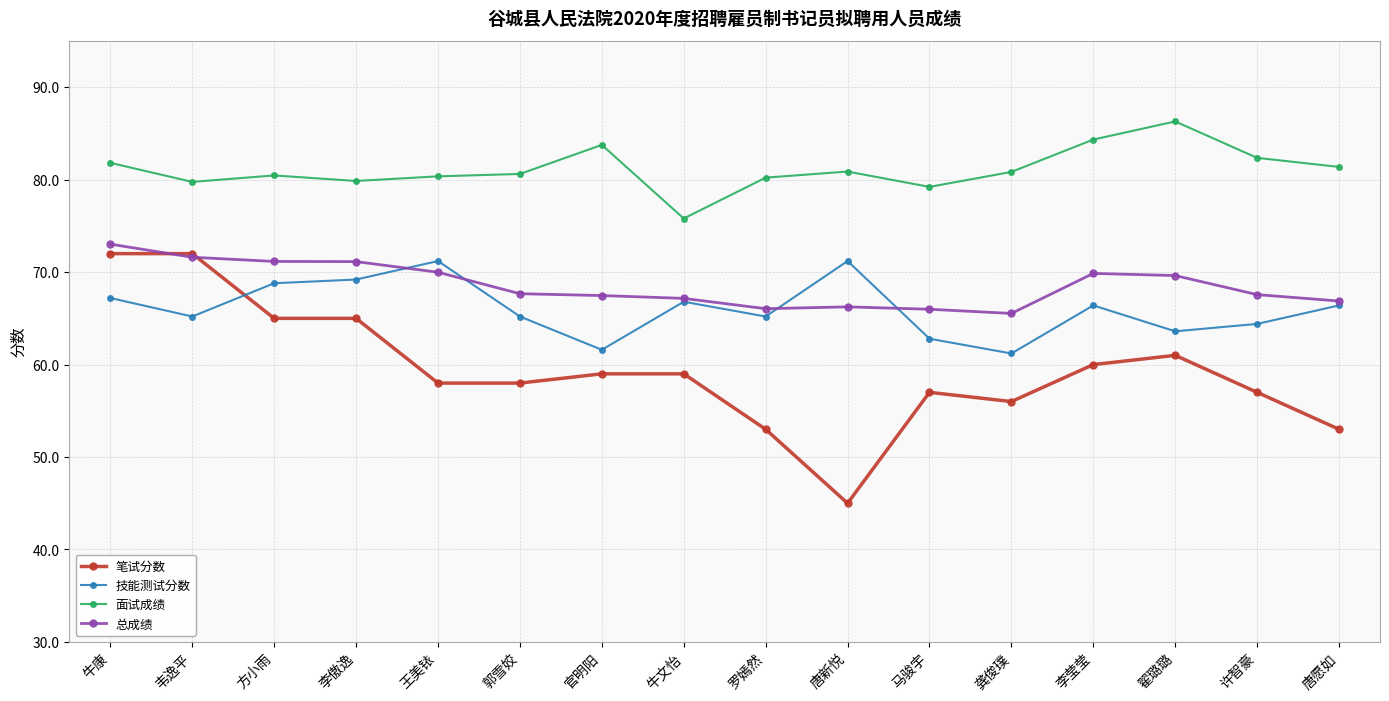

At which label does 面试成绩 first exceed 80?

牛康